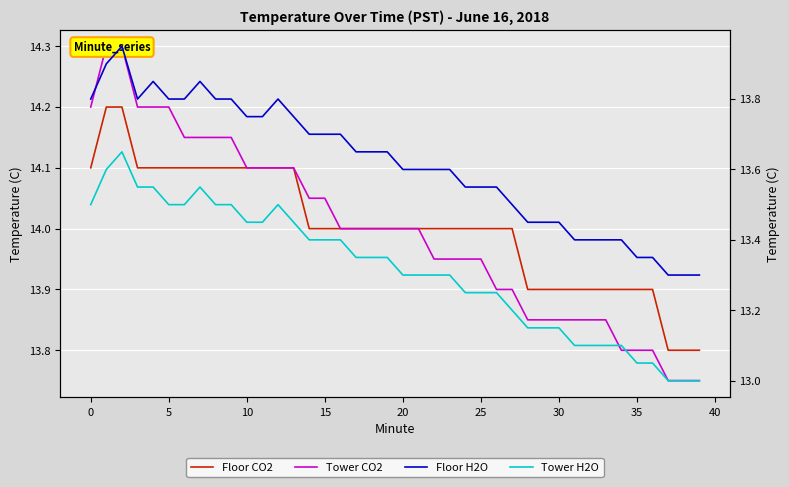

In Floor H2O, how many points are lower than both neighbors (excluding endpoints)?

1